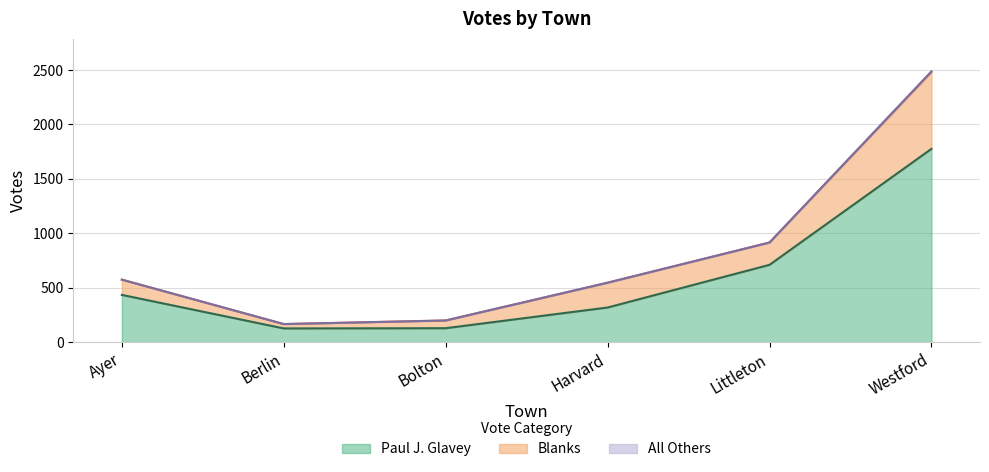

At which label does Paul J. Glavey first exceed 435?

Littleton